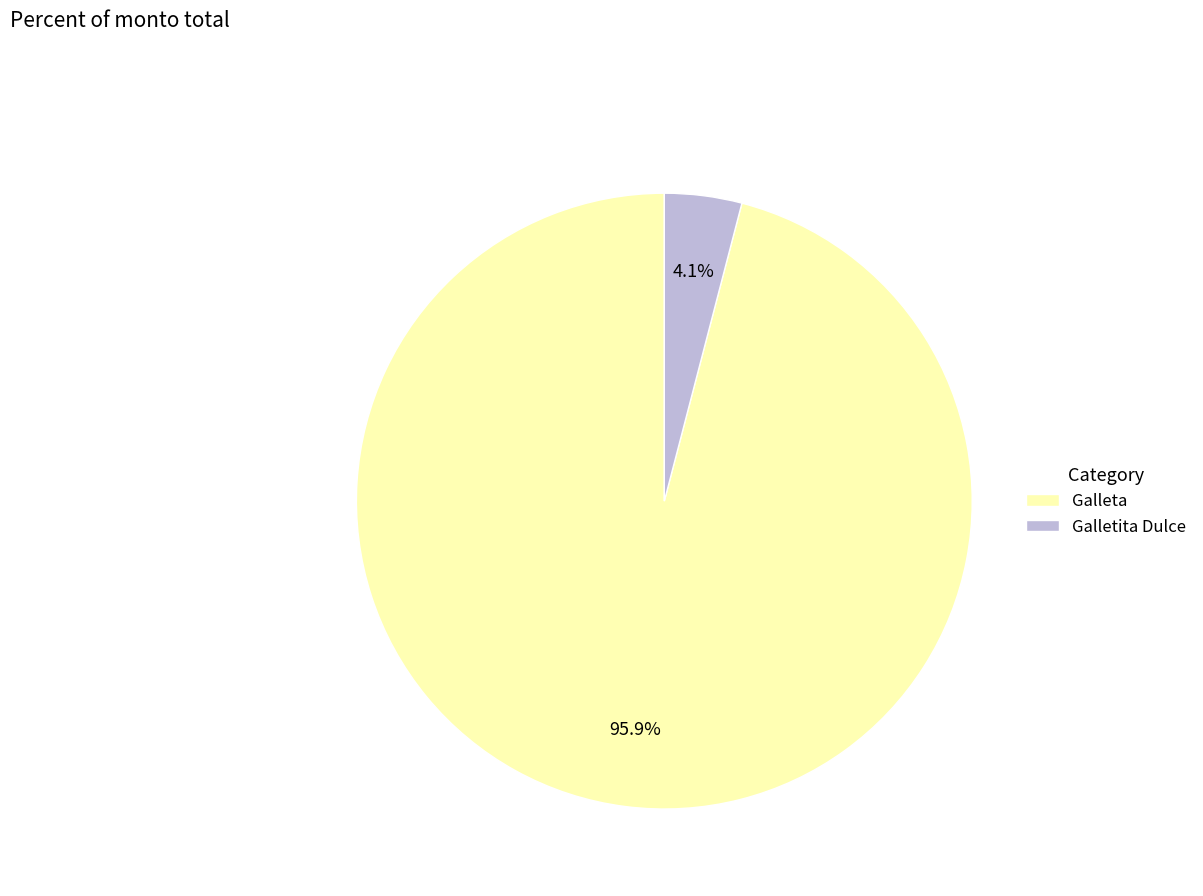

Rank the categories by value from lowest to highest.

Galletita Dulce, Galleta